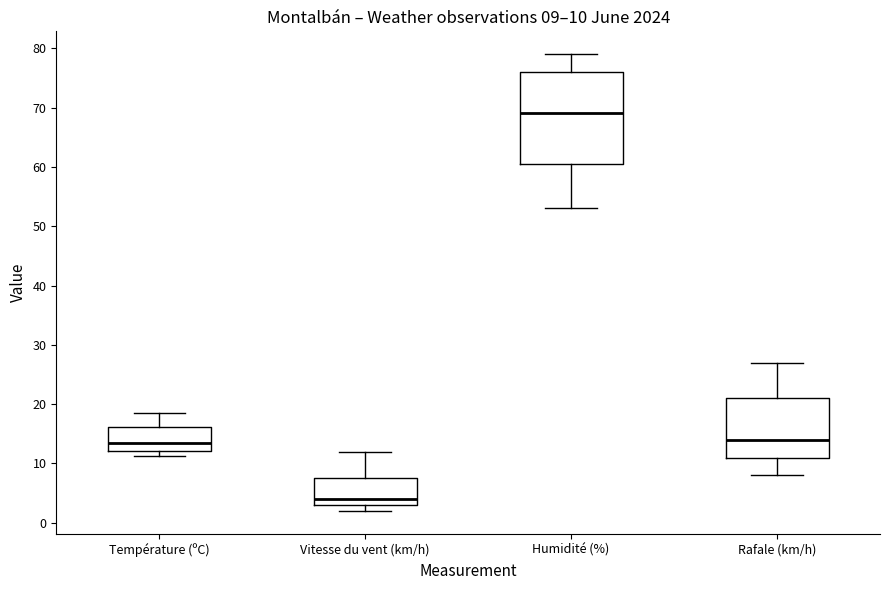

Which box's median line is the highest?

Humidité (%)